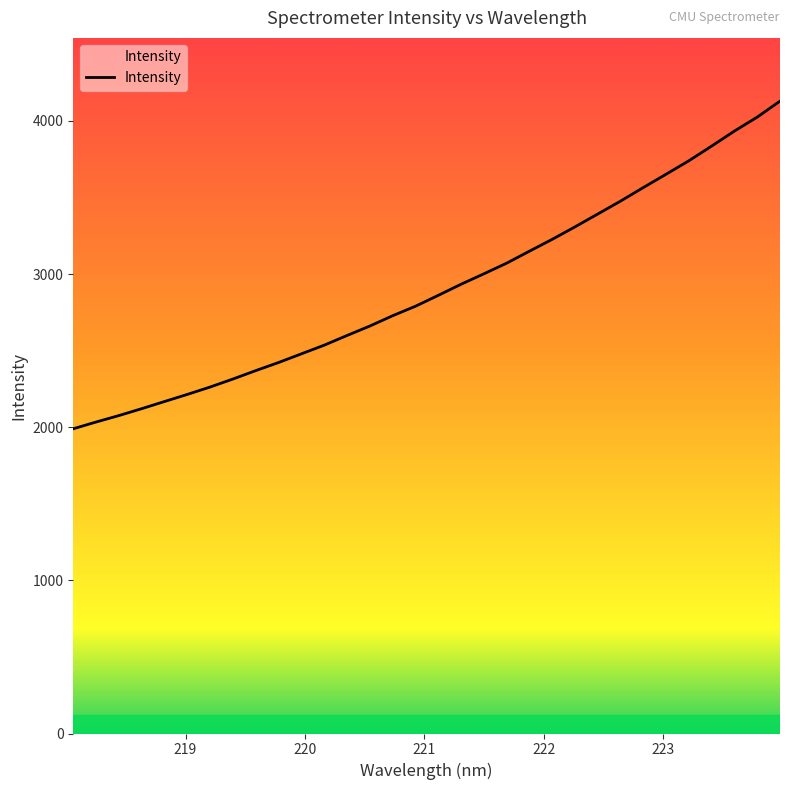

How many values exceed 2861?

16